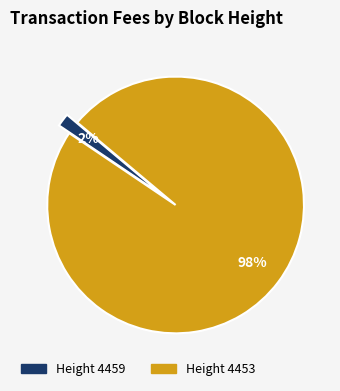

How many segments does this pie chart have?

2